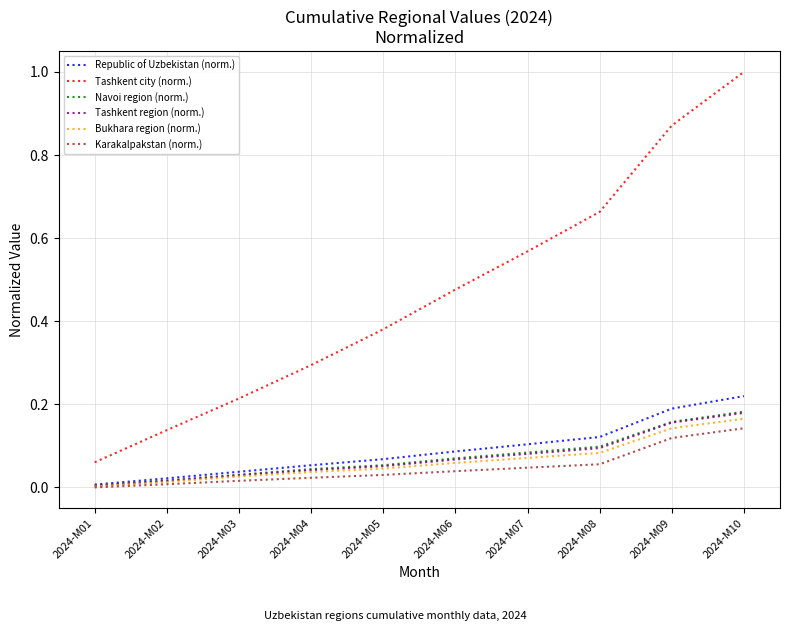

True or false: Navoi region (norm.) and Tashkent region (norm.) intersect in this chart.

False